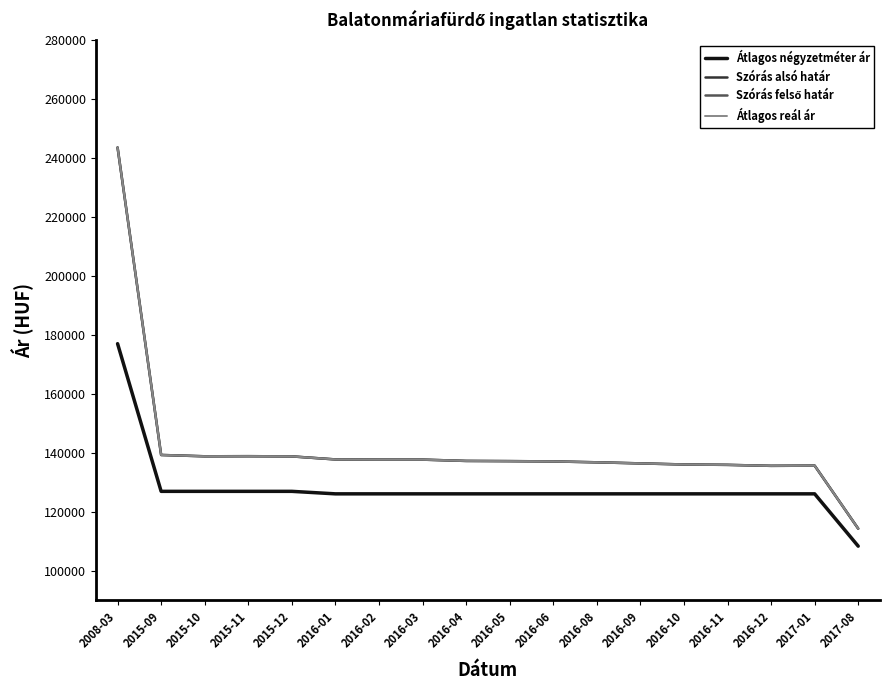

Which label corresponds to the smallest value in the chart?

2017-08